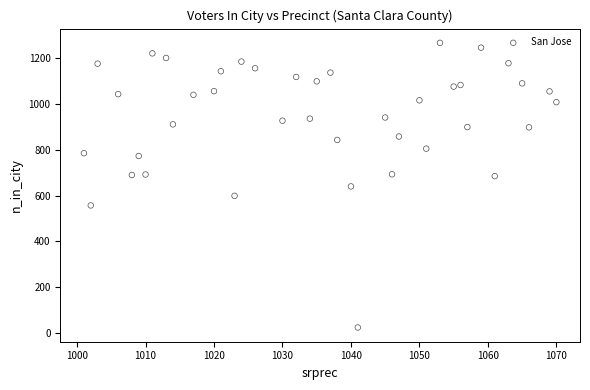

What is the range of Y values (max minus min)?

1243